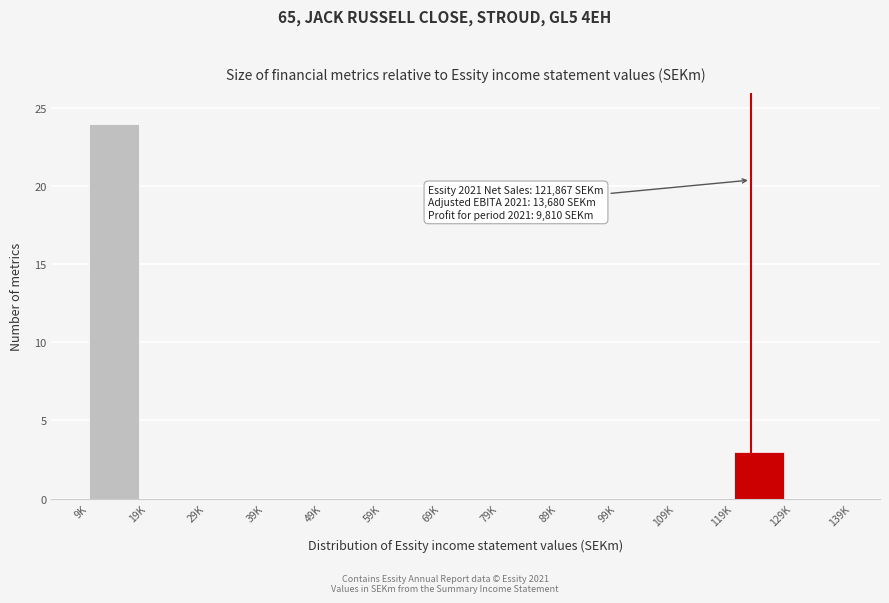

Reading left to right, list all the values displayed in this chart.

9K=24	19K=0	29K=0	39K=0	49K=0	59K=0	69K=0	79K=0	89K=0	99K=0	109K=0	119K=3	129K=0